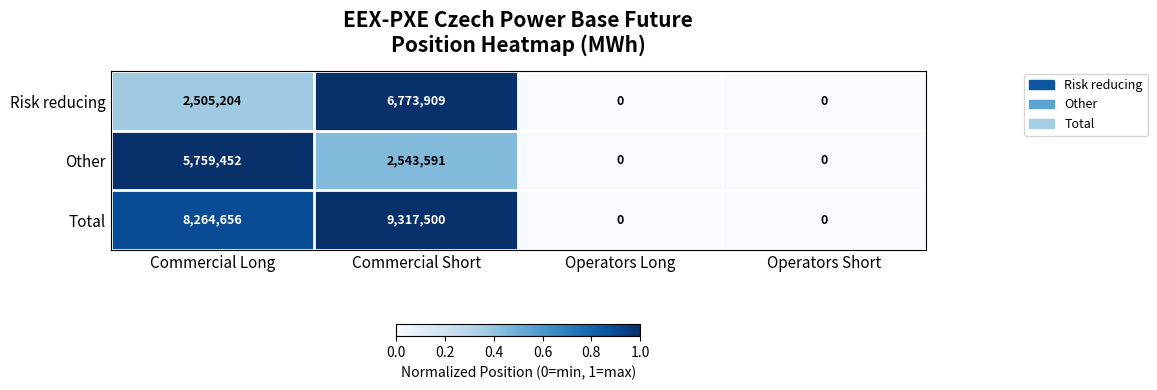

The Risk reducing series shows -3630407 at Operators Long. True or false?

False